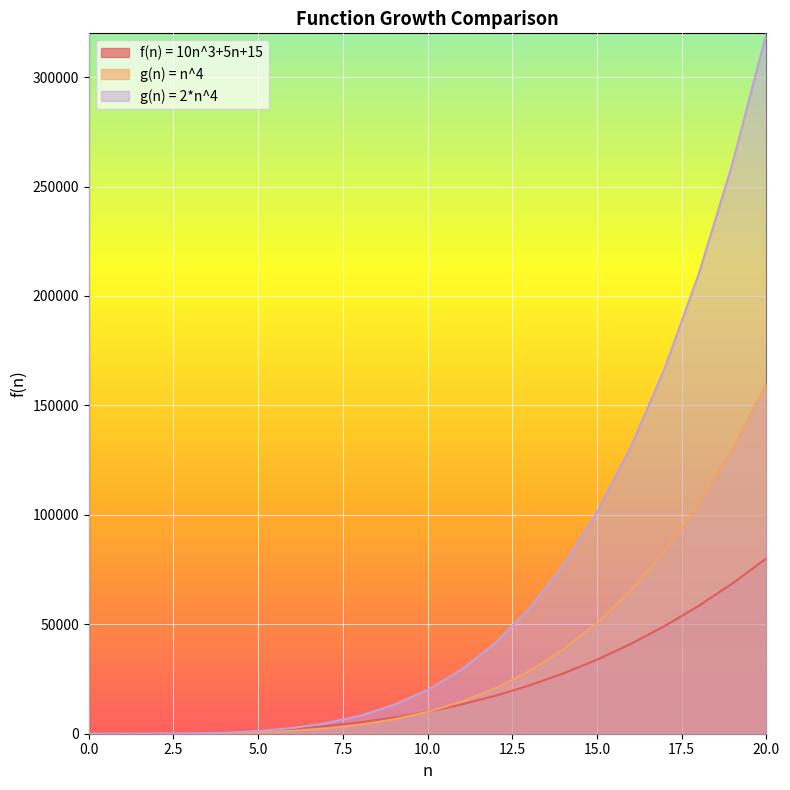

At which label is g(n) = 2*n^4 closest to 160000?

17